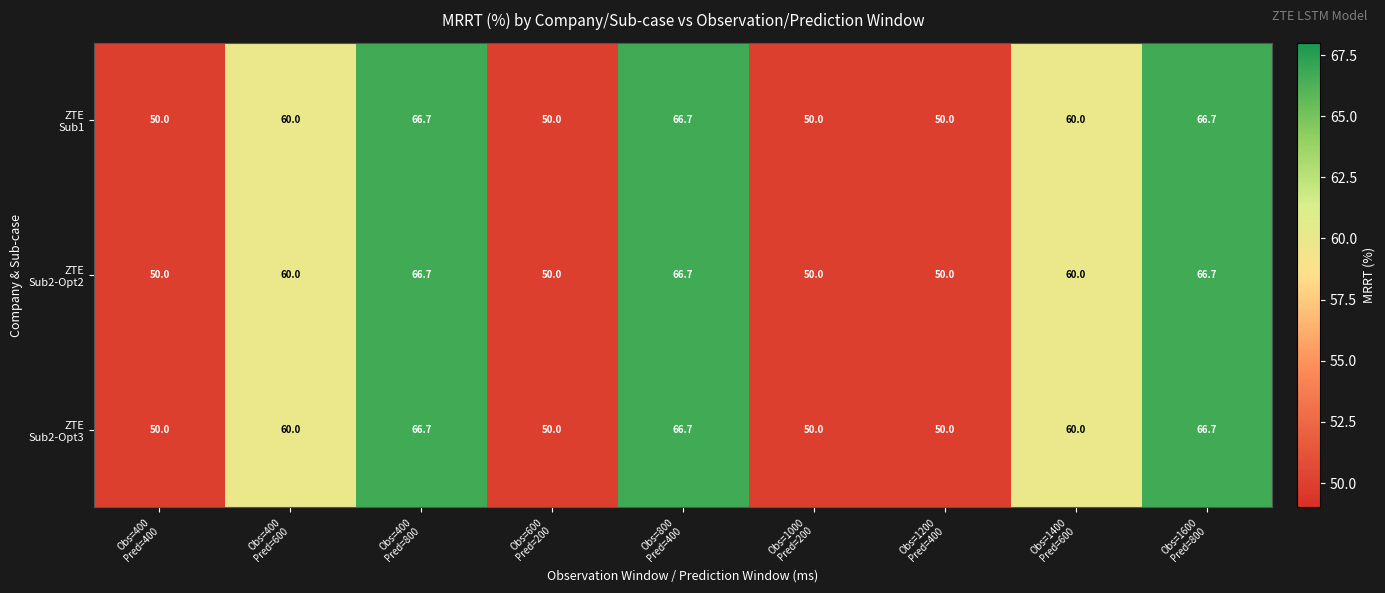

At how many categories does at least one series exceed 63?

3